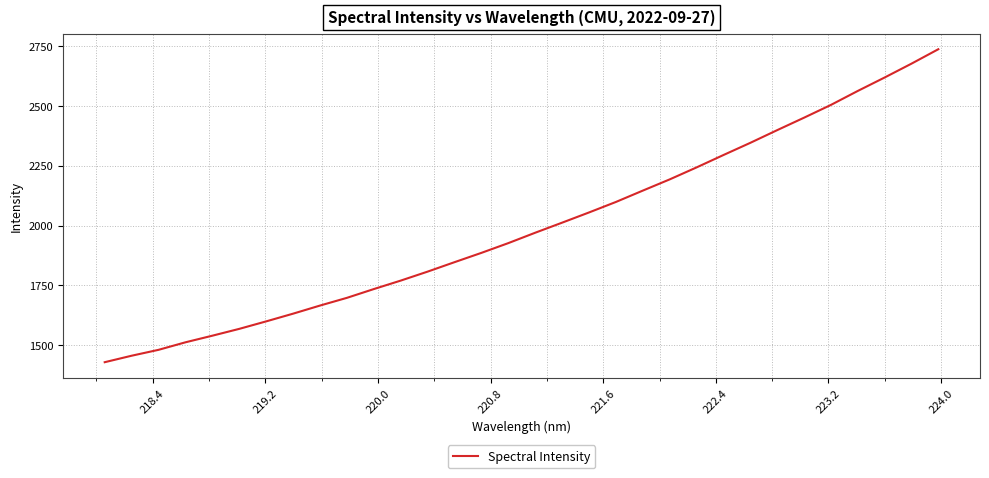

What is the difference between the maximum and minimum values?

1310.7